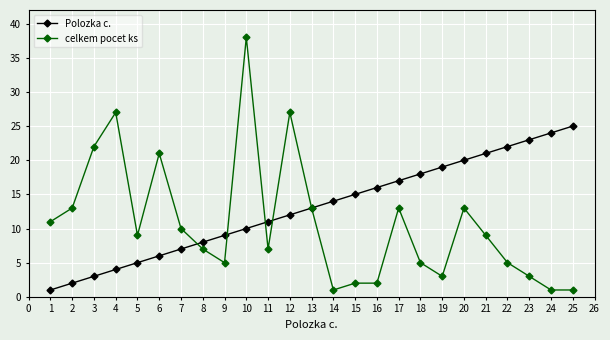

Is it true that celkem pocet ks equals 3 at 22?

False